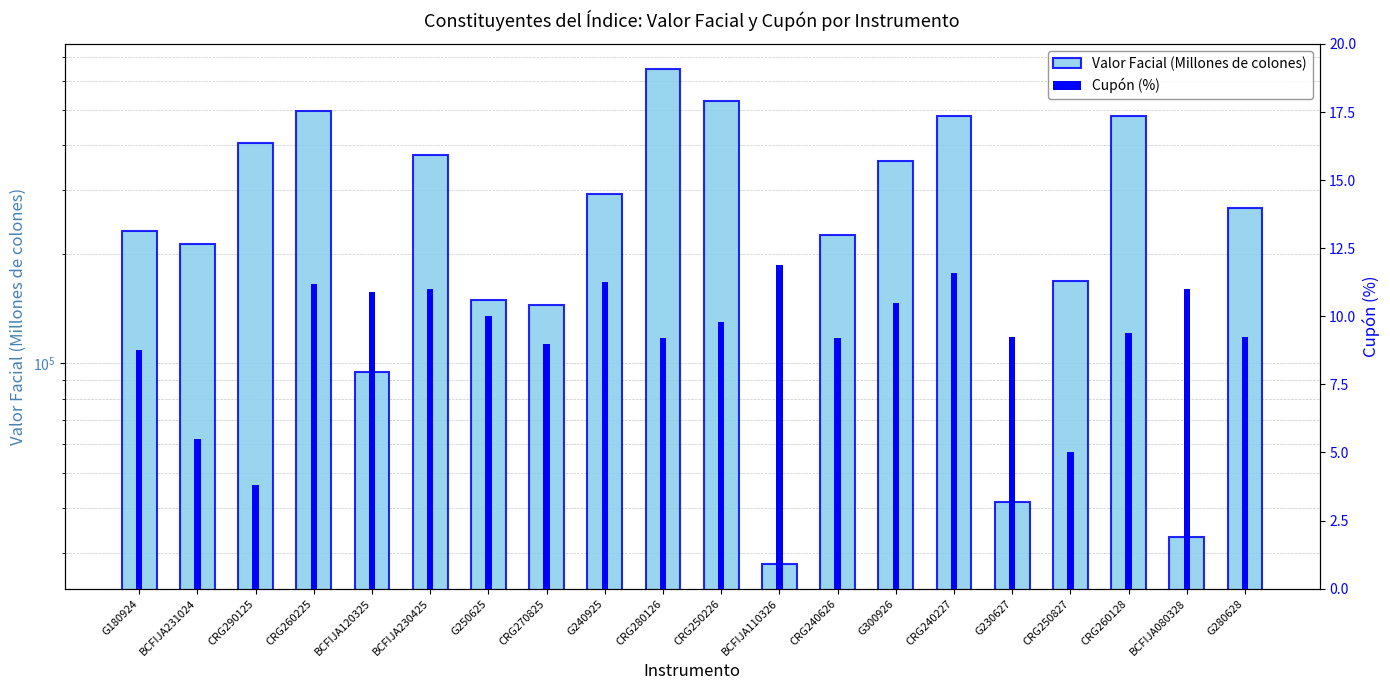

What is the difference between the highest and lowest values at CRG260128?

480731.1